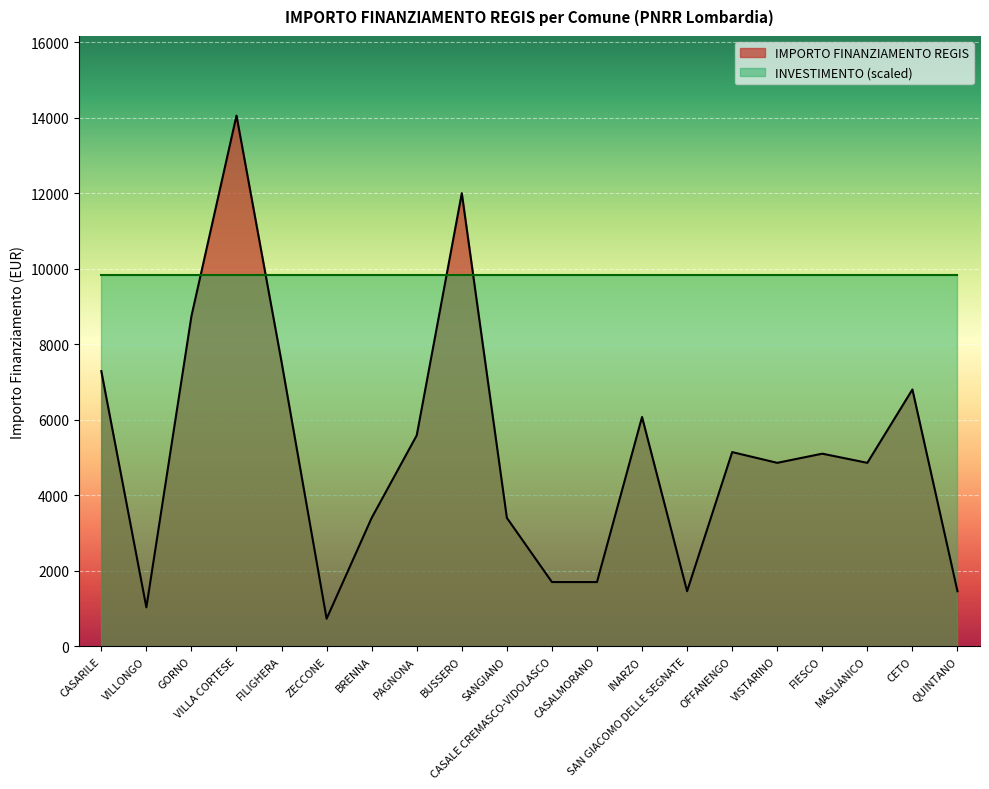

Reading right to left, list all the values displayed in this chart.

1458	6804	4860	5103	4860	5145	1458	6075	1701	1701	3402	12005	5589	3402	729	7533	14063	8748	1029	7290